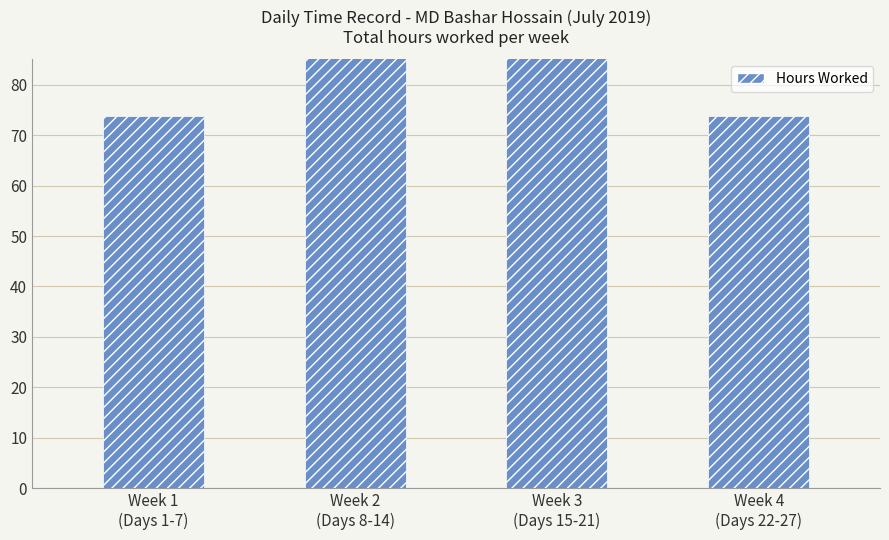

Reading right to left, list all the values displayed in this chart.

Week 4
(Days 22-27)=73.9	Week 3
(Days 15-21)=85.9	Week 2
(Days 8-14)=92.9	Week 1
(Days 1-7)=73.8